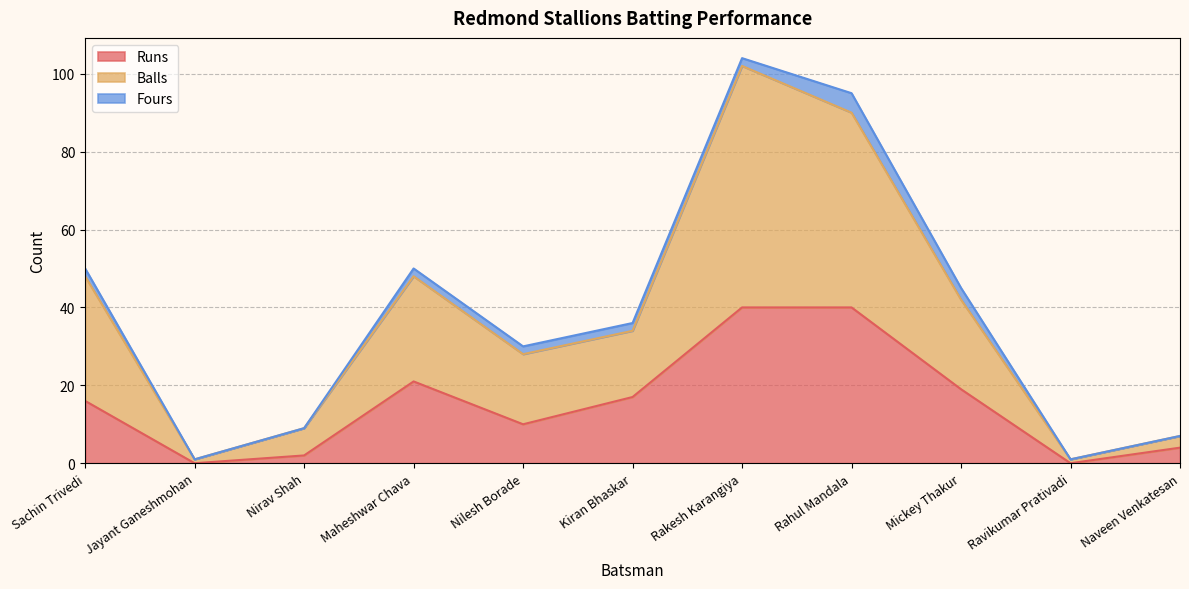

What is the value of the Balls point at the 11th from the left?

7